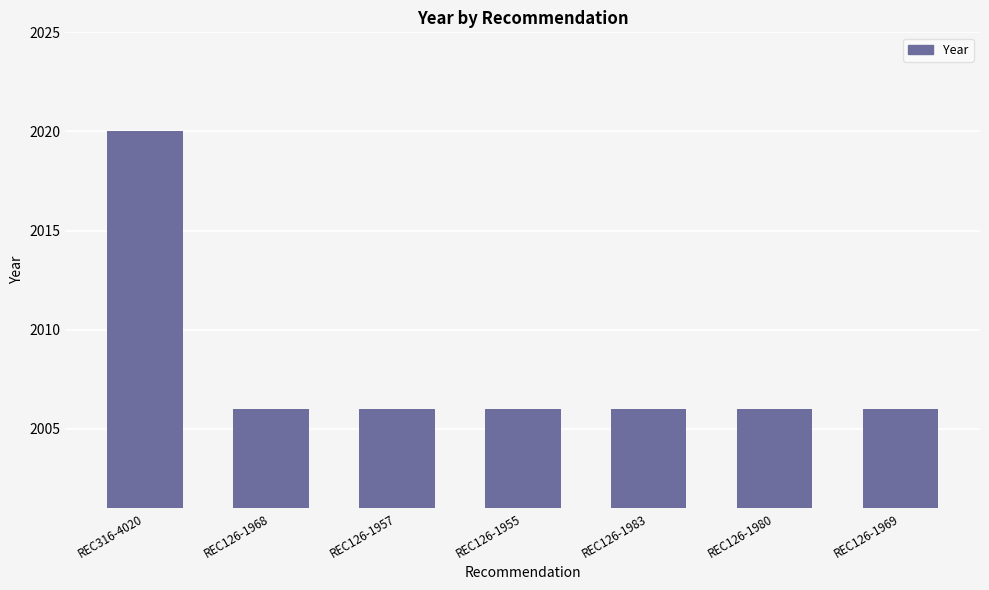

Reading left to right, transcribe all the data shown in this chart.

2020	2006	2006	2006	2006	2006	2006